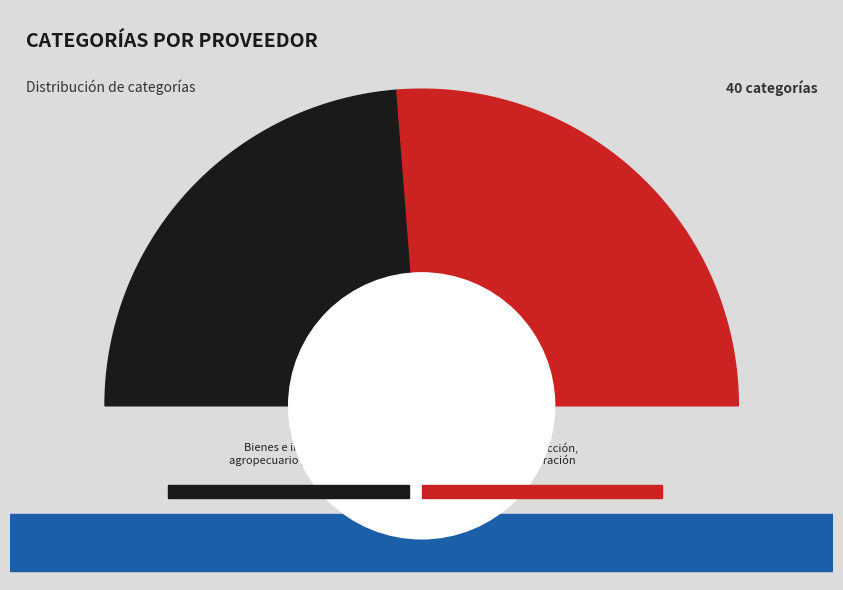

Which slice is the smallest?

Bienes e insumos agropecuario y forestal